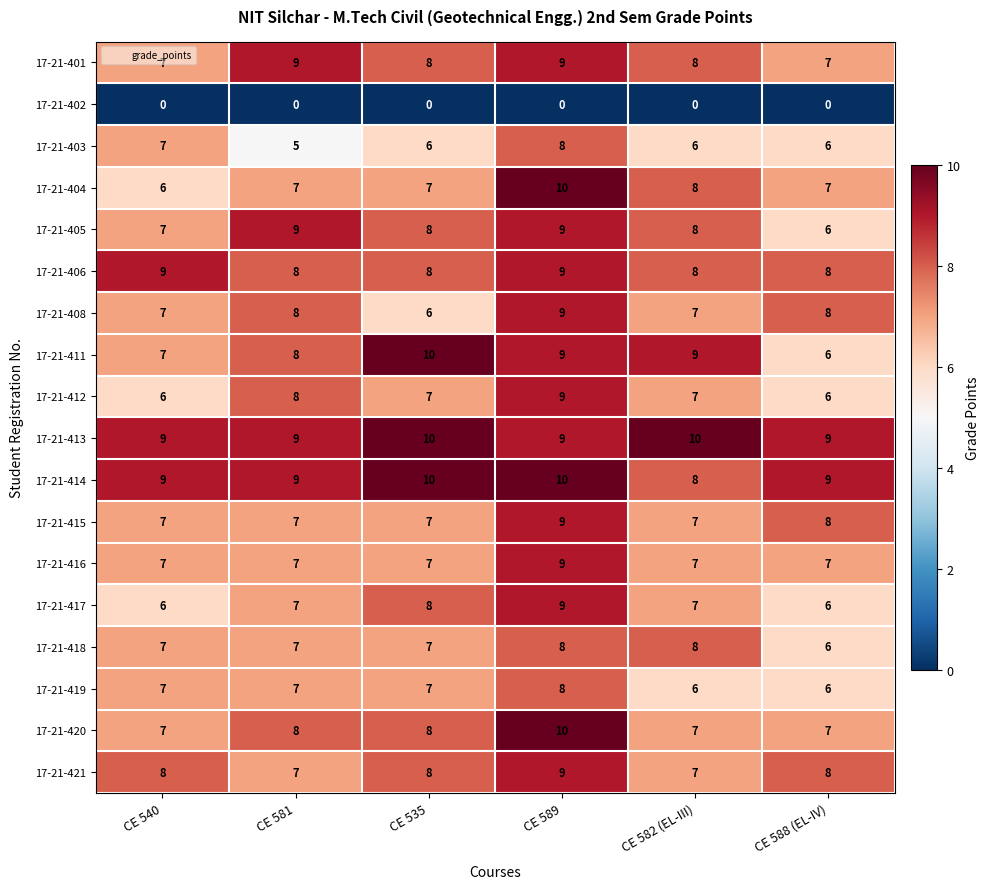

Between CE 589 and CE 582 (EL-III), which series saw the biggest shift?

17-21-420